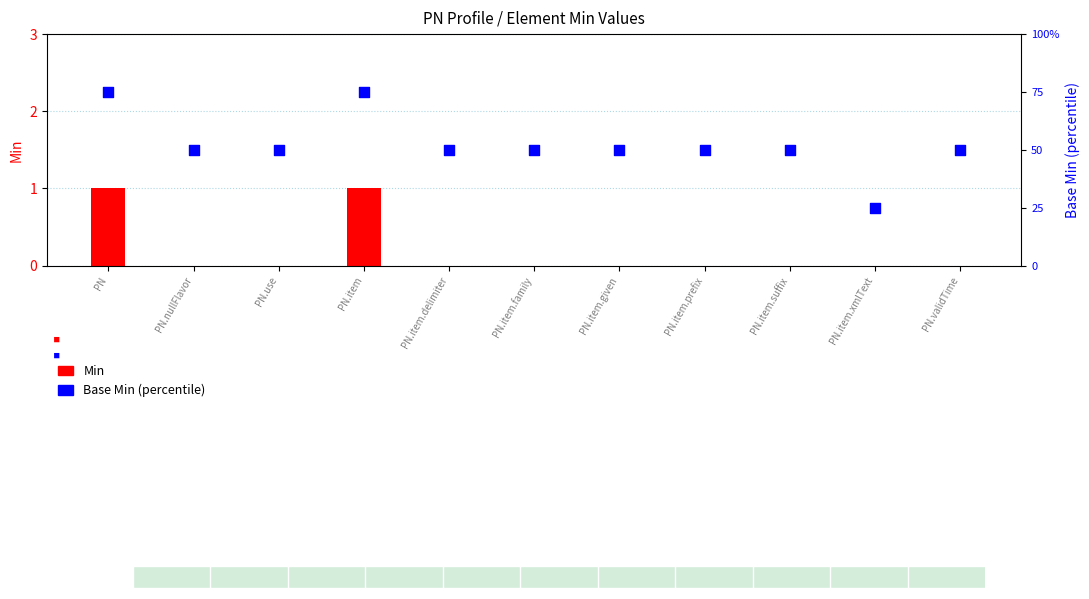

Which series reaches the minimum Y coordinate?

Min